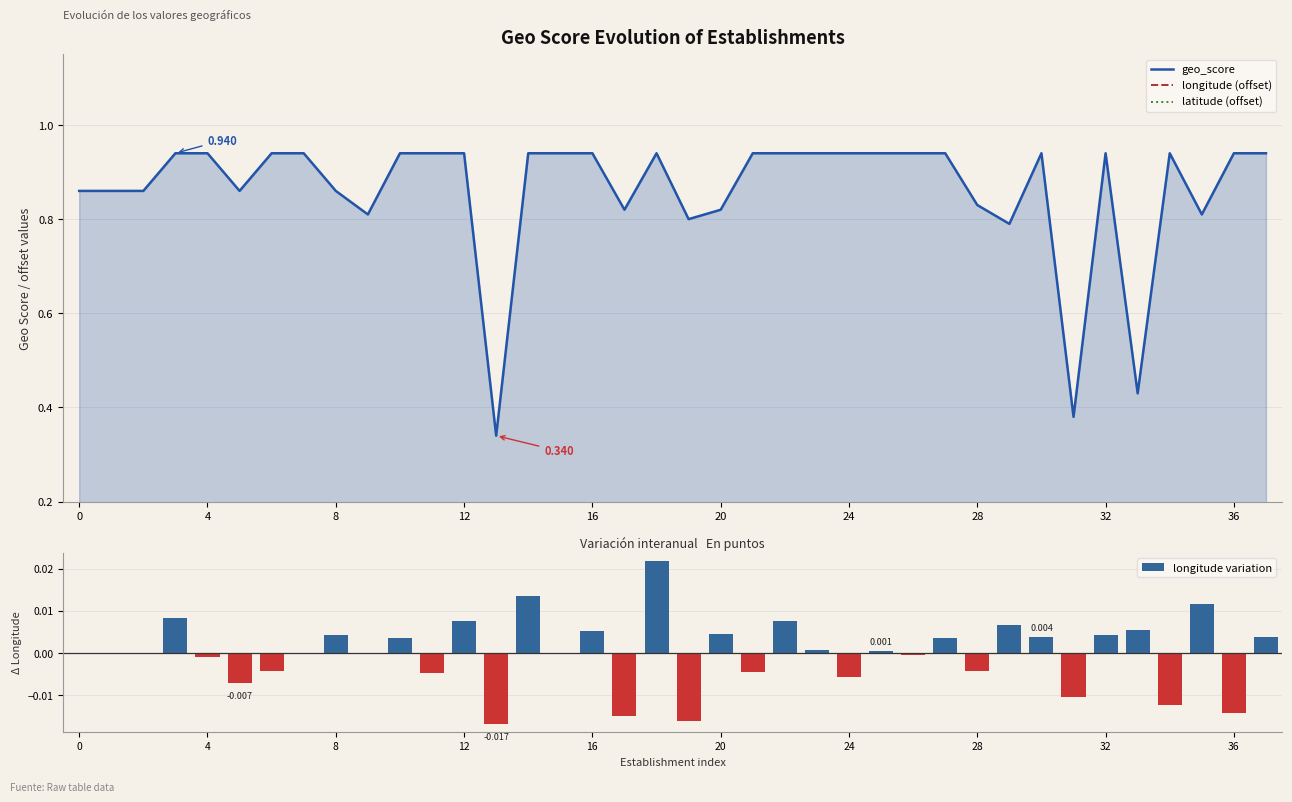

Count the number of categories in the chart.

38